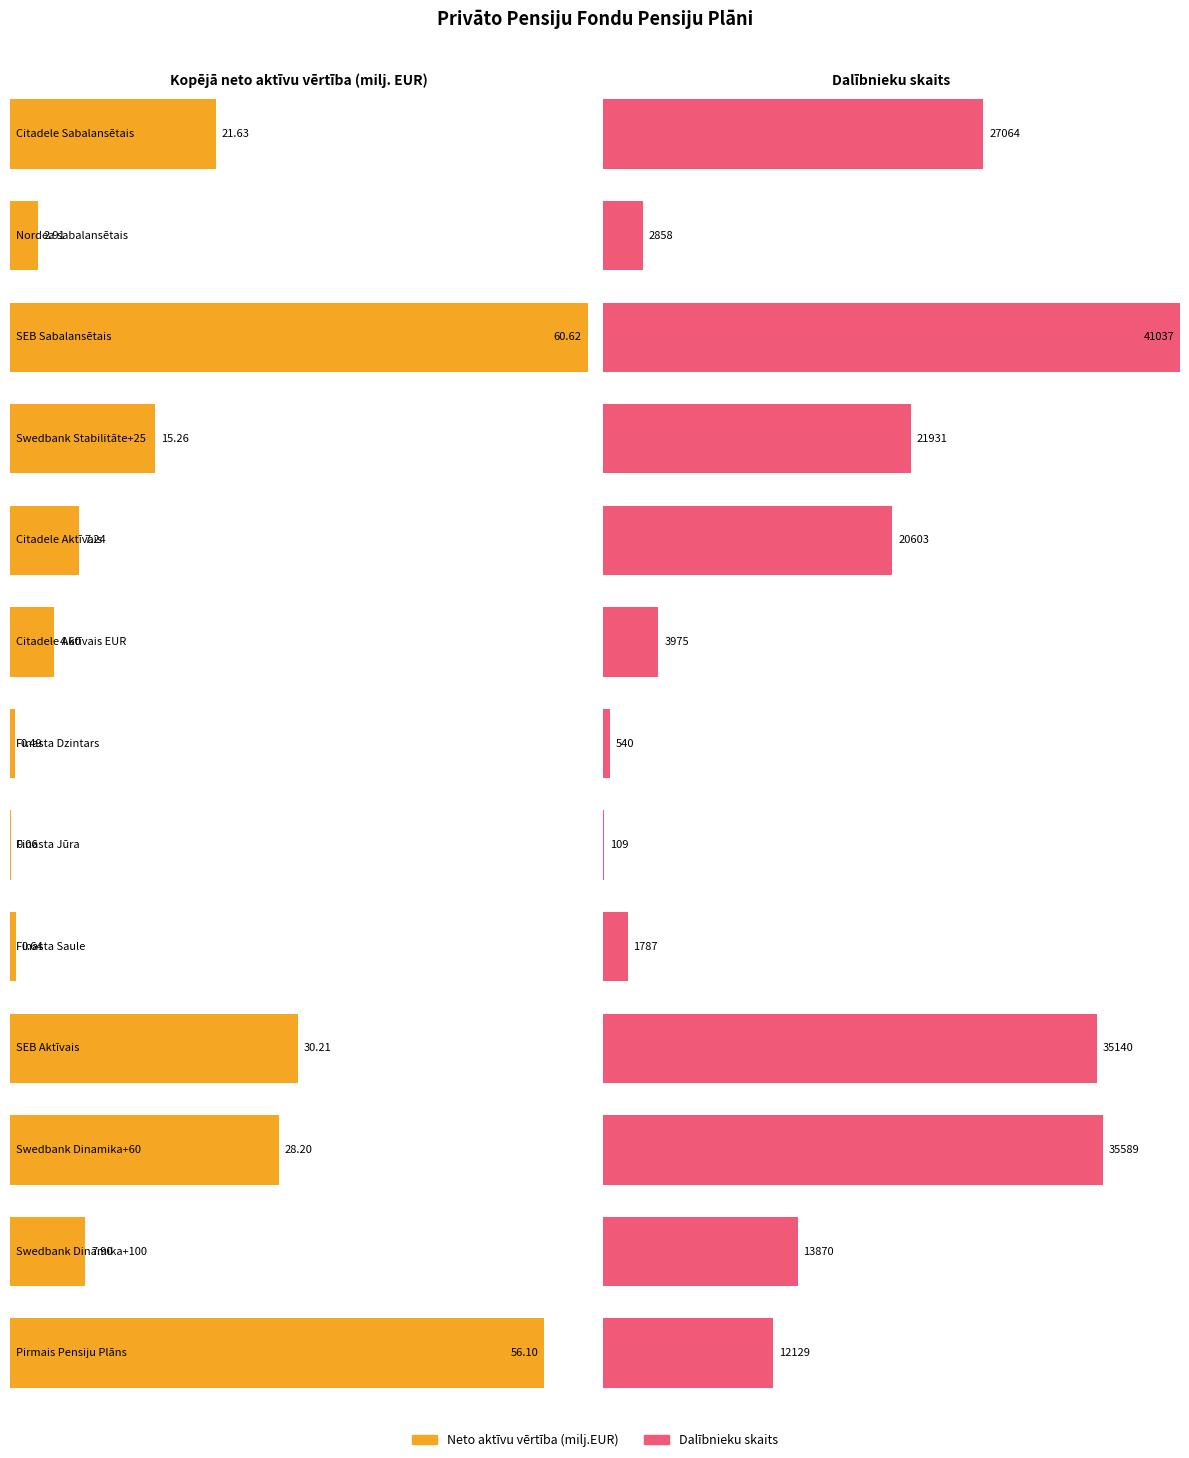

The value of Dalībnieku skaits at Swedbank Stabilitāte+25 is 21931.0. True or false?

True